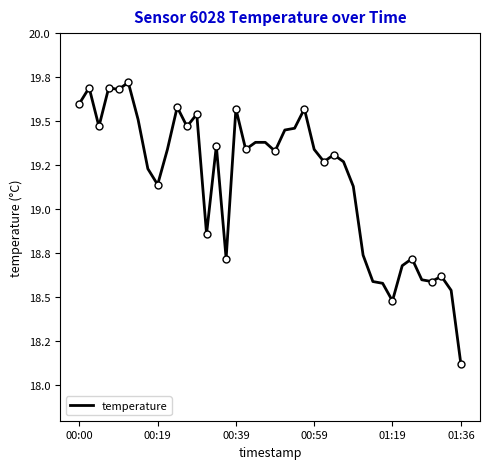

At which label does the data first exceed 19?

00:00